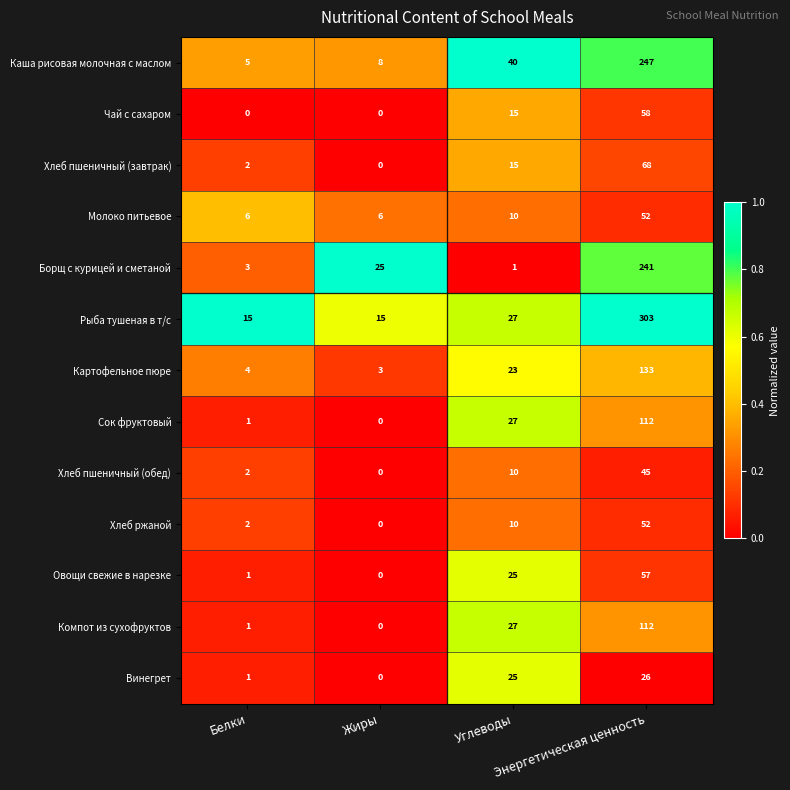

What is the sum of all Борщ с курицей и сметаной values?

270